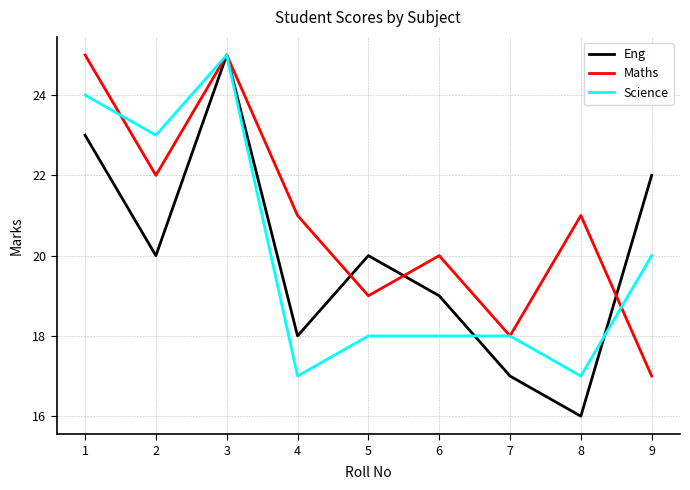

What is the minimum value shown in the chart?

16